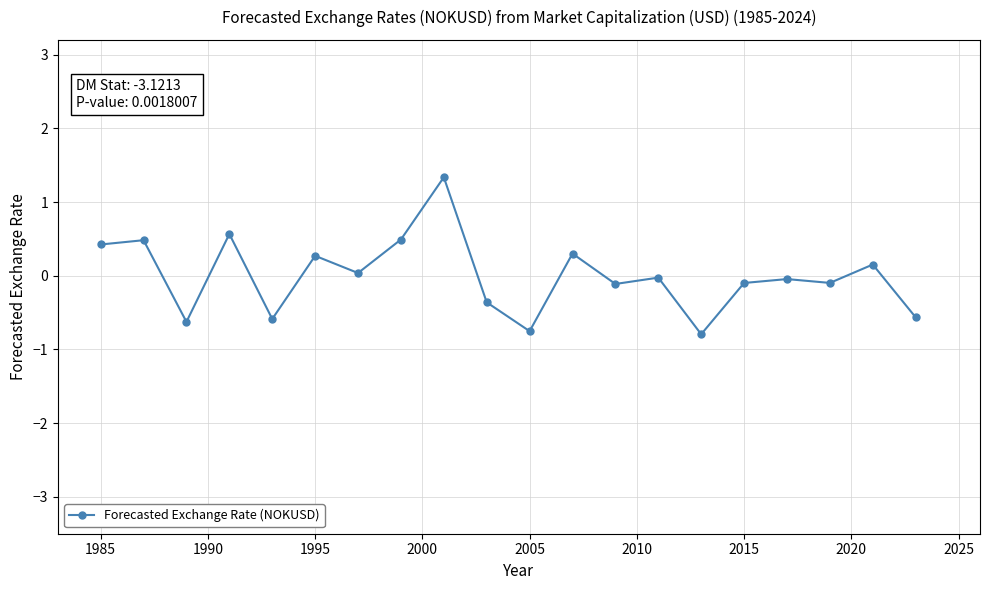

What is the maximum value shown in the chart?

1.3